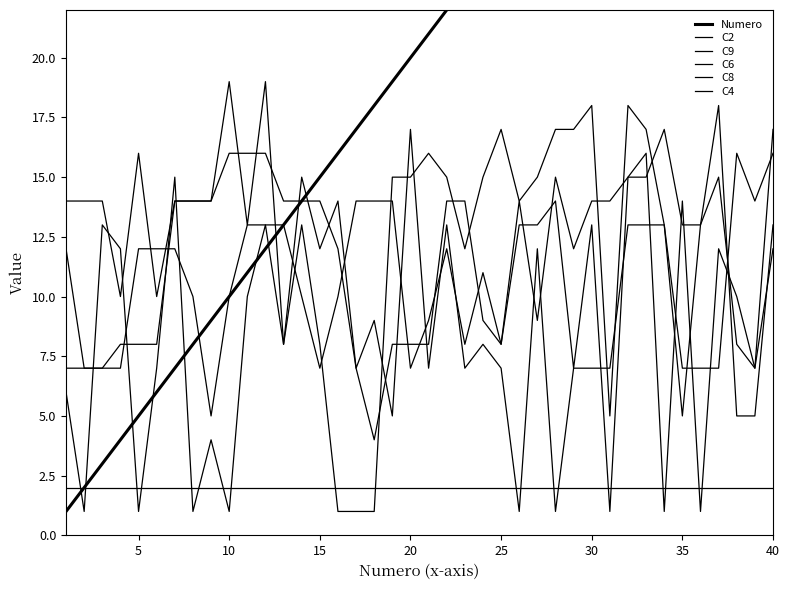

Reading left to right, list all the values displayed in this chart.

Numero: 1	2	3	4	5	6	7	8	9	10	11	12	13	14	15	16	17	18	19	20	21	22	23	24	25	26	27	28	29	30	31	32	33	34	35	36	37	38	39	40
C2: 6	1	13	12	1	7	15	1	4	1	10	13	8	15	12	14	7	9	5	17	7	13	7	8	7	1	12	1	7	7	7	13	13	13	7	7	7	16	14	16
C9: 2	2	2	2	2	2	2	2	2	2	2	2	2	2	2	2	2	2	2	2	2	2	2	2	2	2	2	2	2	2	2	2	2	2	2	2	2	2	2	2
C6: 14	14	14	10	16	10	14	14	14	16	16	16	14	14	14	12	7	4	8	8	8	14	14	9	8	13	13	14	7	13	1	15	15	17	13	13	15	8	7	17
C8: 7	7	7	8	8	8	14	14	14	19	13	19	8	13	8	1	1	1	15	15	16	15	12	15	17	14	15	17	17	18	5	18	17	13	5	13	18	5	5	13
C4: 12	7	7	7	12	12	12	10	5	10	13	13	13	10	7	10	14	14	14	7	9	12	8	11	8	14	9	15	12	14	14	15	16	1	14	1	12	10	7	12